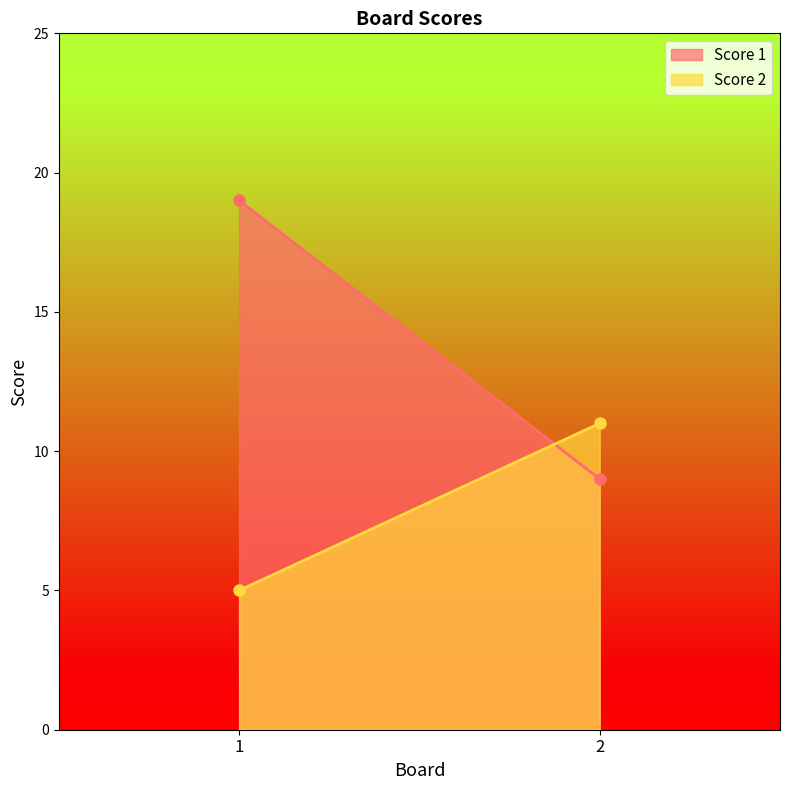

At 1, list the series in order from largest to smallest.

Score 1, Score 2